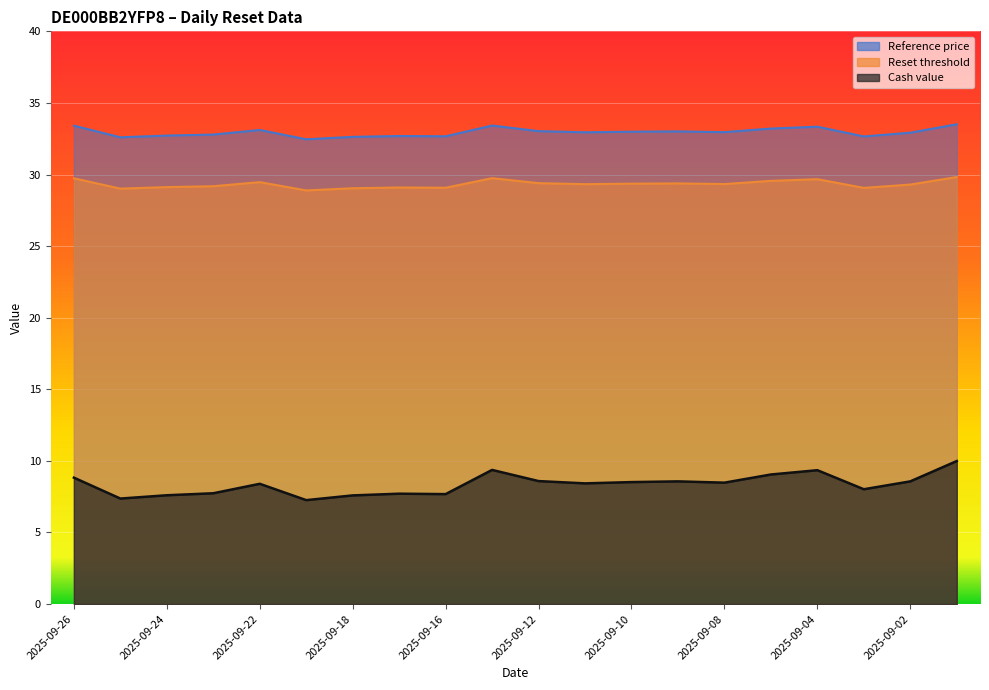

Reading left to right, what are all the values shown in this chart?

Cash value: 2025-09-26=8.8	2025-09-25=7.4	2025-09-24=7.6	2025-09-23=7.7	2025-09-22=8.4	2025-09-19=7.3	2025-09-18=7.6	2025-09-17=7.7	2025-09-16=7.7	2025-09-15=9.4	2025-09-12=8.6	2025-09-11=8.4	2025-09-10=8.5	2025-09-09=8.6	2025-09-08=8.5	2025-09-05=9.1	2025-09-04=9.3	2025-09-03=8.0	2025-09-02=8.6	2025-09-01=10.0
Reset threshold: 2025-09-26=29.7	2025-09-25=29.0	2025-09-24=29.1	2025-09-23=29.2	2025-09-22=29.5	2025-09-19=28.9	2025-09-18=29.0	2025-09-17=29.1	2025-09-16=29.1	2025-09-15=29.7	2025-09-12=29.4	2025-09-11=29.3	2025-09-10=29.4	2025-09-09=29.4	2025-09-08=29.3	2025-09-05=29.6	2025-09-04=29.7	2025-09-03=29.1	2025-09-02=29.3	2025-09-01=29.8
Reference price: 2025-09-26=33.4	2025-09-25=32.6	2025-09-24=32.7	2025-09-23=32.8	2025-09-22=33.1	2025-09-19=32.5	2025-09-18=32.6	2025-09-17=32.7	2025-09-16=32.7	2025-09-15=33.4	2025-09-12=33.0	2025-09-11=33.0	2025-09-10=33.0	2025-09-09=33.0	2025-09-08=33.0	2025-09-05=33.2	2025-09-04=33.3	2025-09-03=32.7	2025-09-02=32.9	2025-09-01=33.5